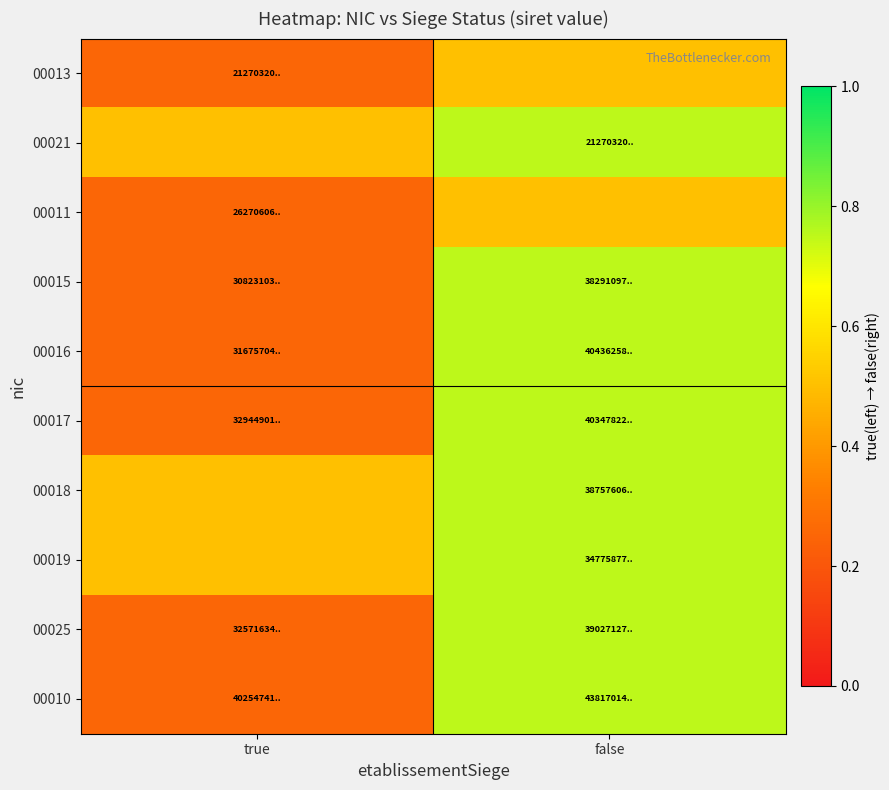

Reading left to right, list all the values displayed in this chart.

00013: true=0.2	false=0.5
00021: true=0.5	false=0.8
00011: true=0.2	false=0.5
00015: true=0.2	false=0.8
00016: true=0.2	false=0.8
00017: true=0.2	false=0.8
00018: true=0.5	false=0.8
00019: true=0.5	false=0.8
00025: true=0.2	false=0.8
00010: true=0.2	false=0.8